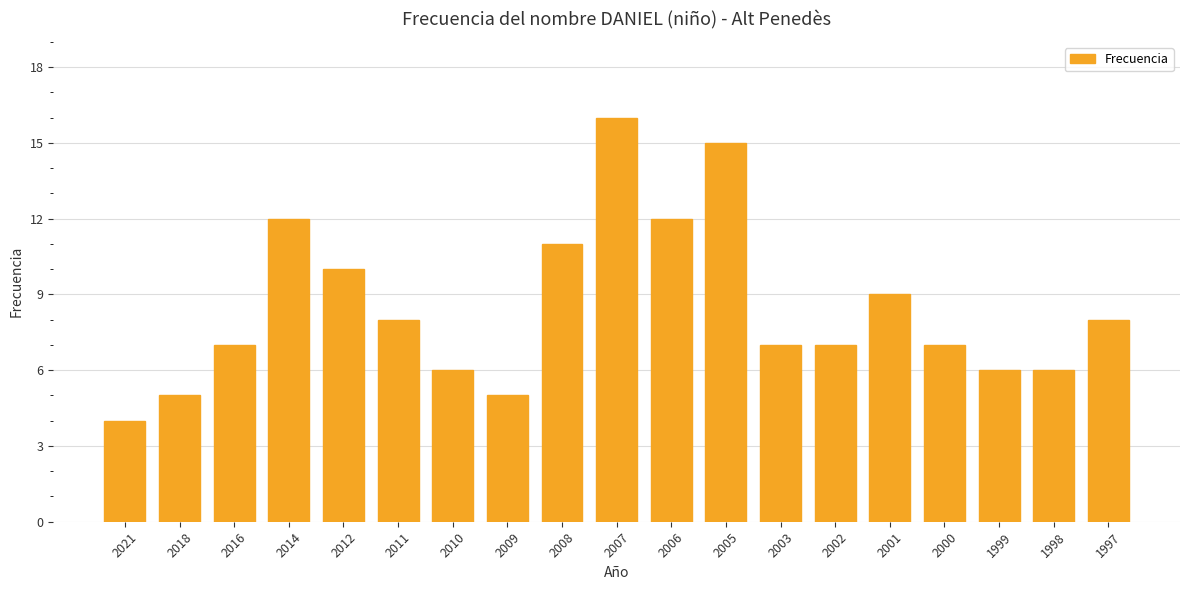

What value does the data have at 1997, to the nearest 5?

10